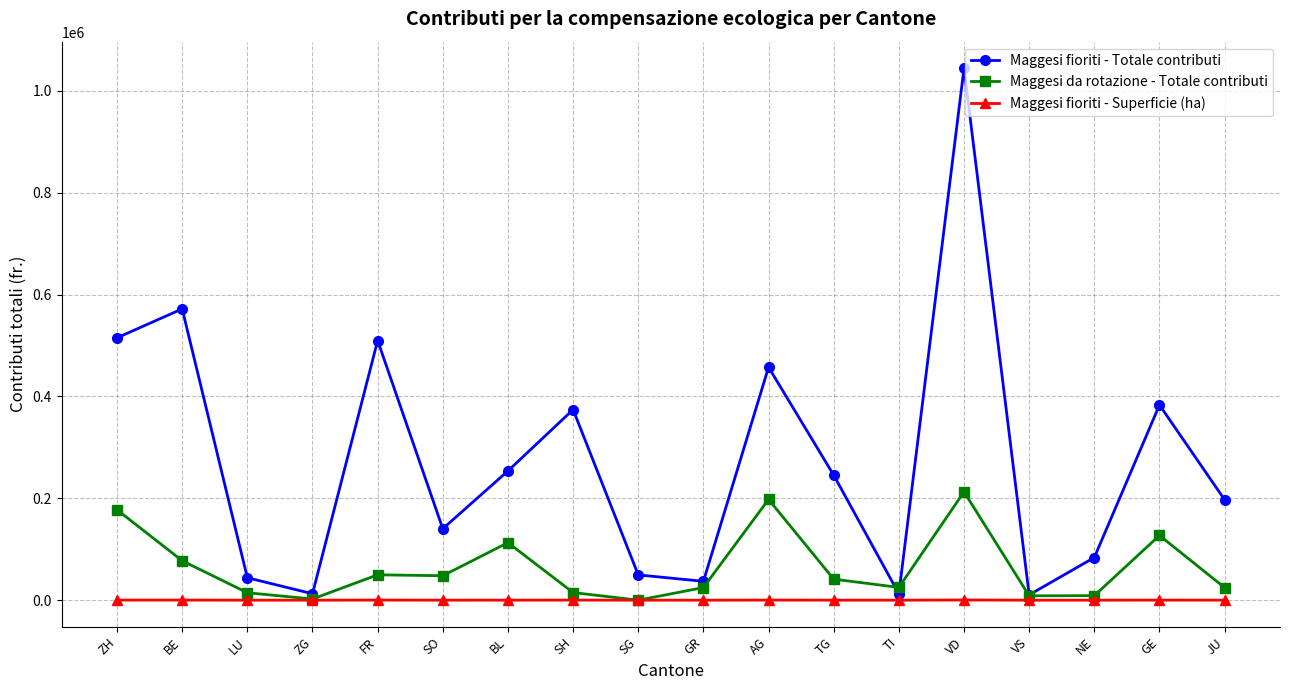

What is the average value of the Maggesi fioriti - Superficie (ha) series?

98.0